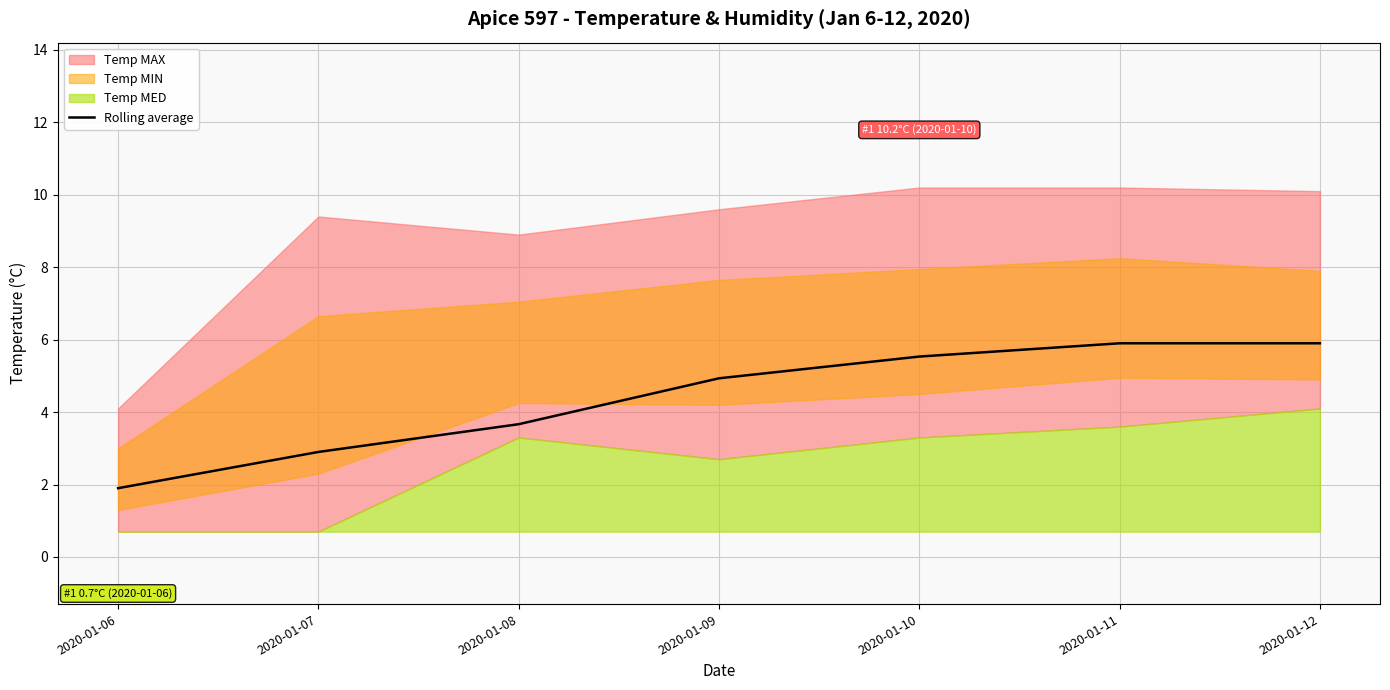

The value of Rolling average at 2020-01-08 is 3.7. True or false?

True